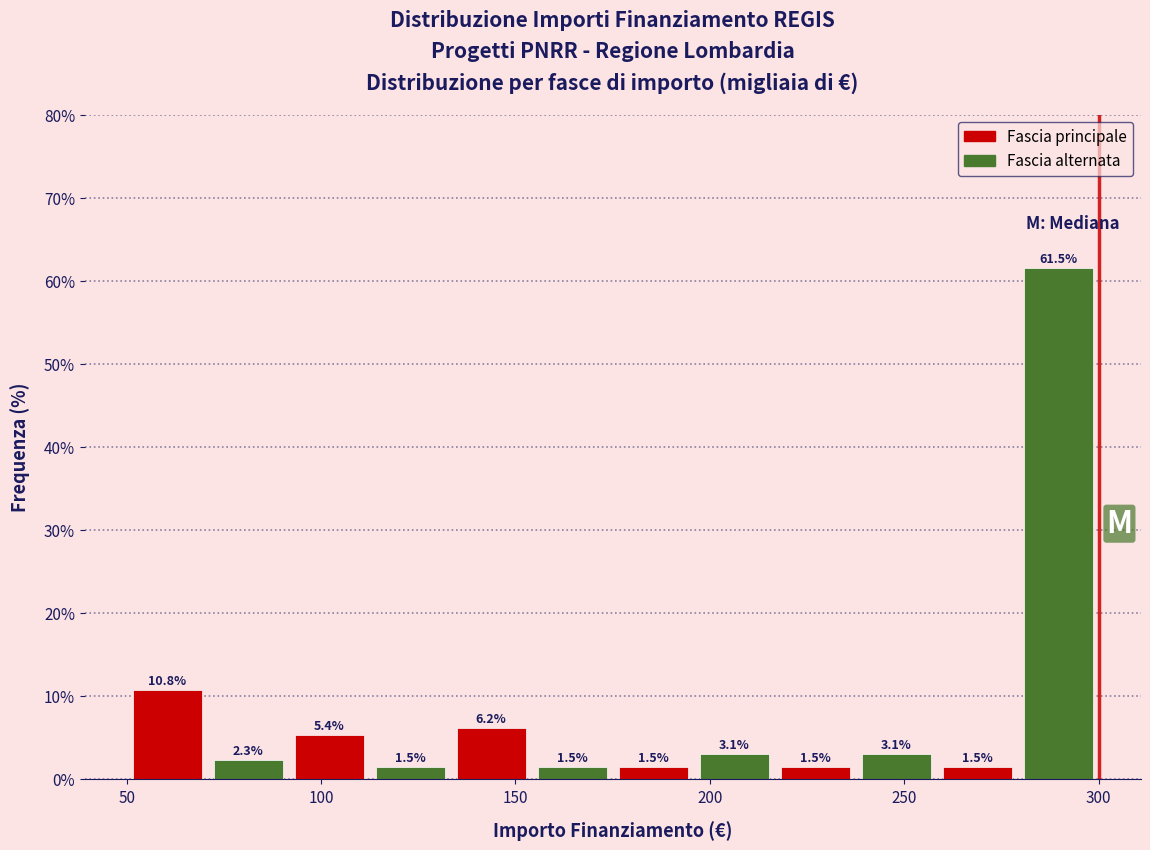

Reading left to right, list every bar in this chart as the range it spans on the x-axis followed by its height. The bar edges are not printed on the chart, so give them approximately, as read against the axis.

50 to 70: 10.8
70 to 90: 2.3
90 to 115: 5.4
115 to 135: 1.5
135 to 155: 6.2
155 to 175: 1.5
175 to 195: 1.5
195 to 215: 3.1
215 to 240: 1.5
240 to 260: 3.1
260 to 280: 1.5
280 to 300: 61.5